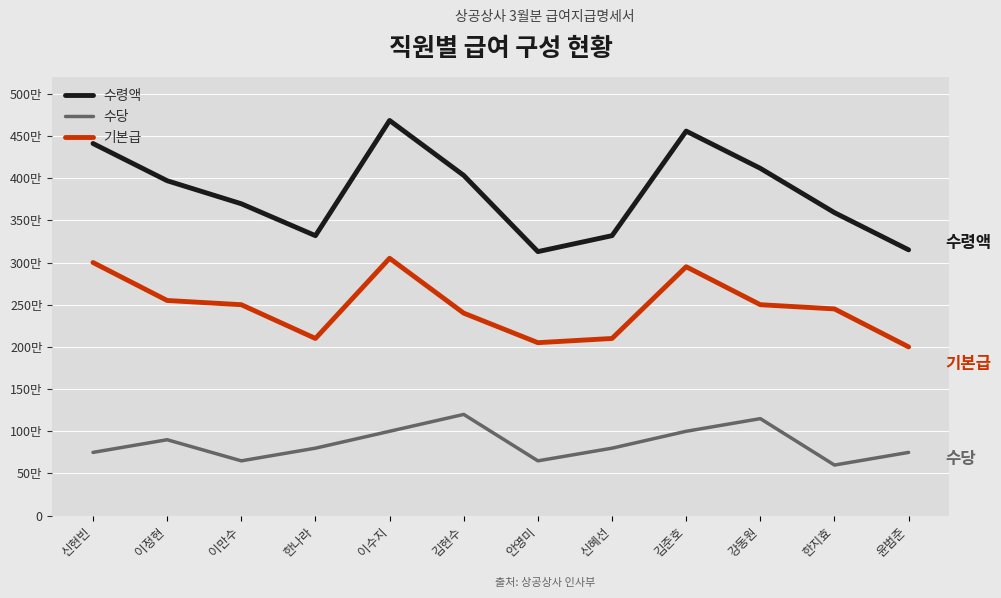

Does the chart have visible grid lines?

Yes